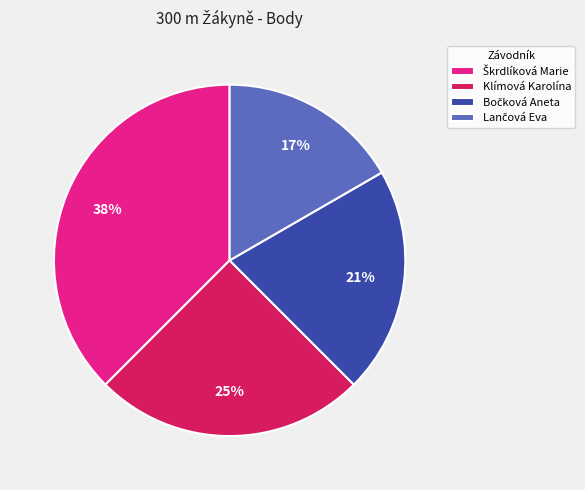

Count the number of slices in the pie.

4